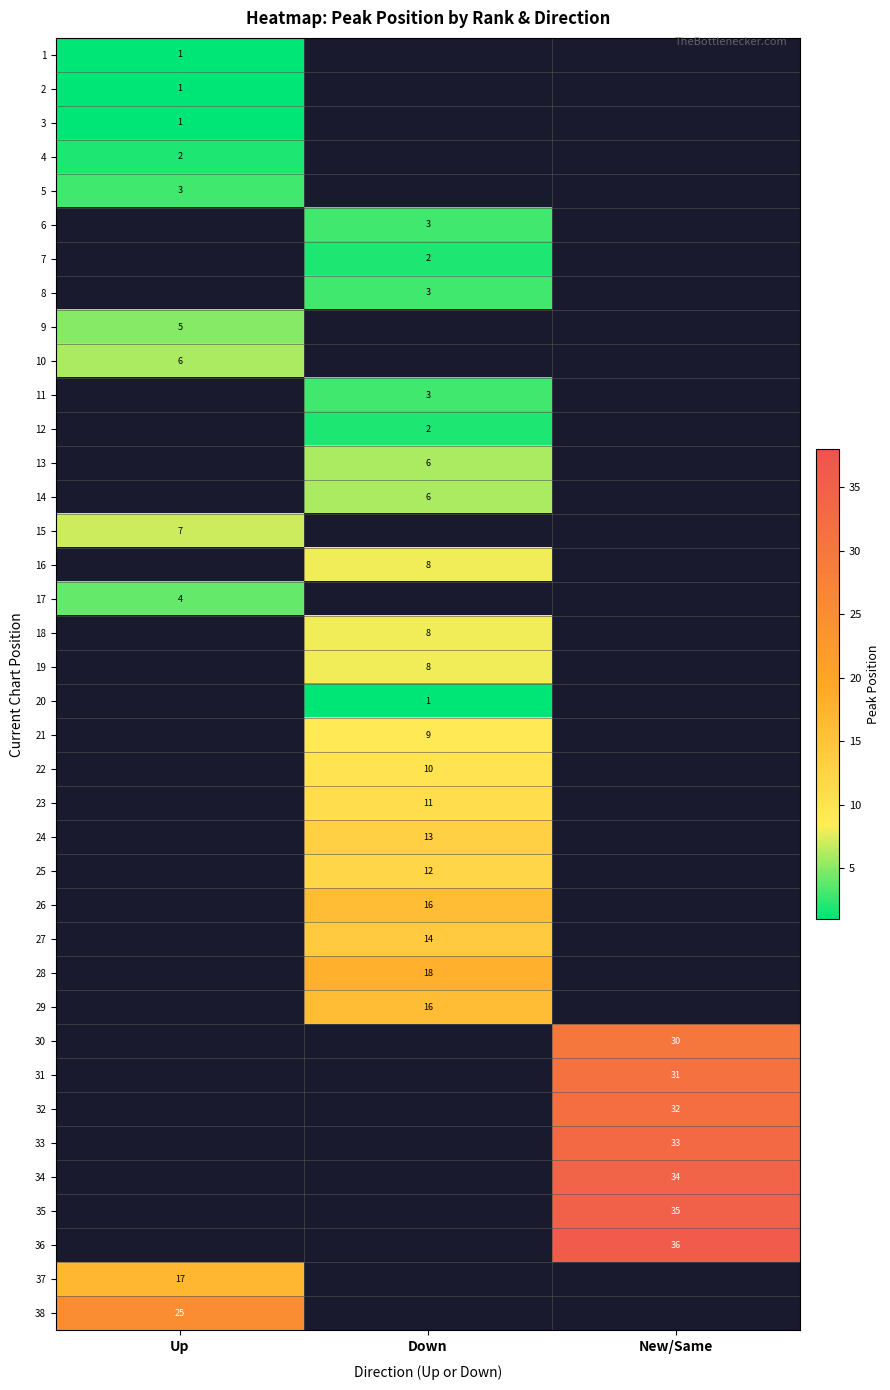

The 24 series shows 13 at Down. True or false?

True